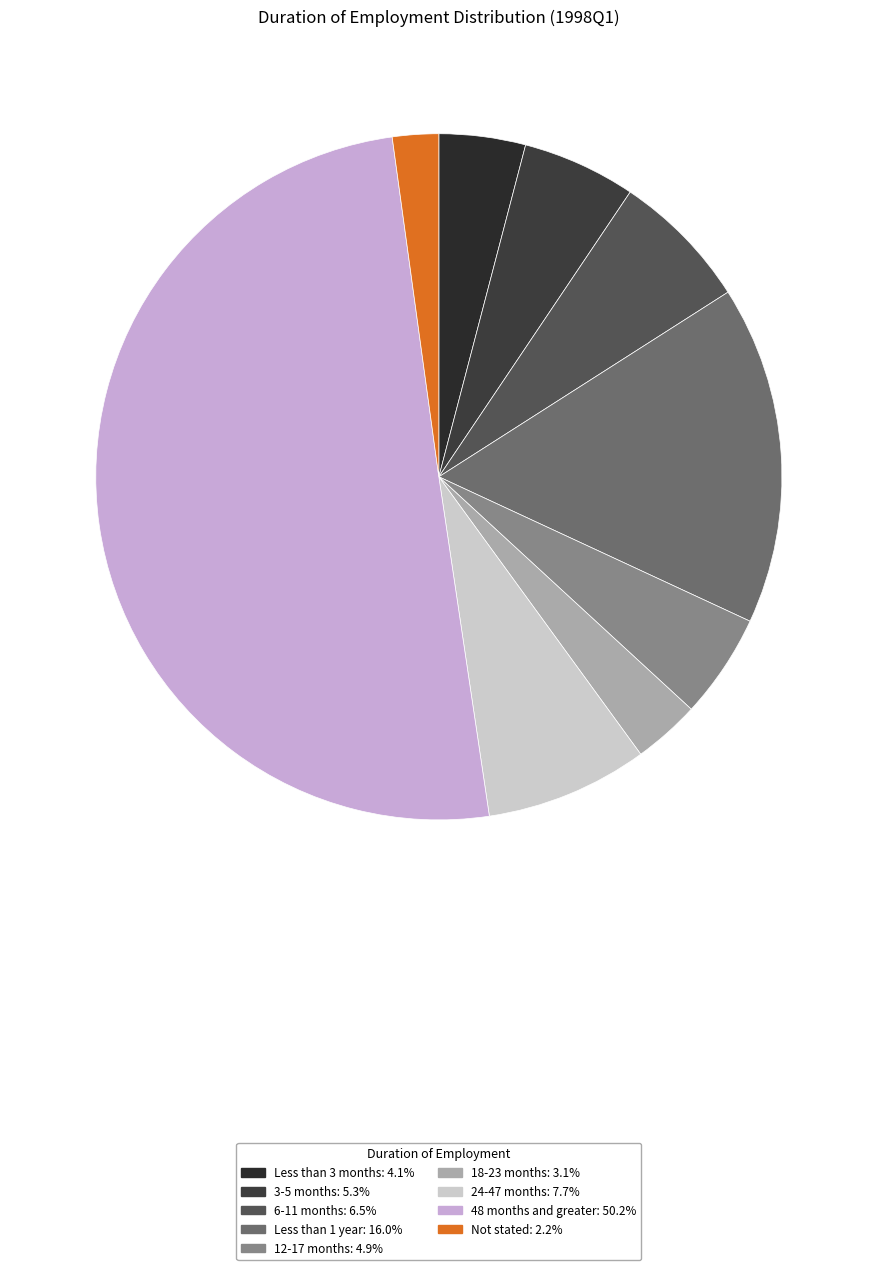

Is the sum of 48 months and greater and Not stated greater than half?

Yes